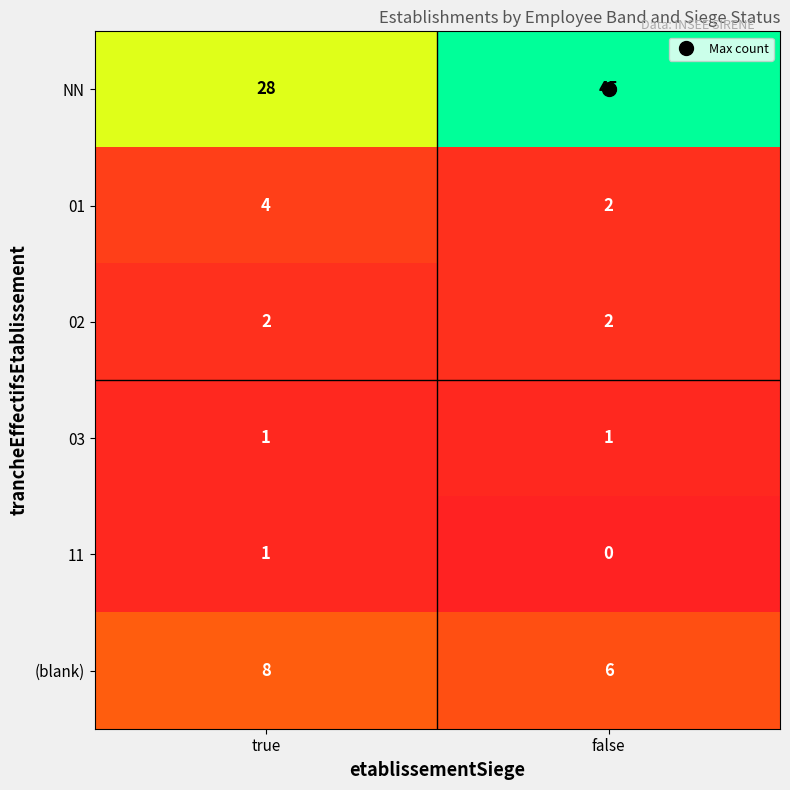

The value of 03 at true is 0. True or false?

False